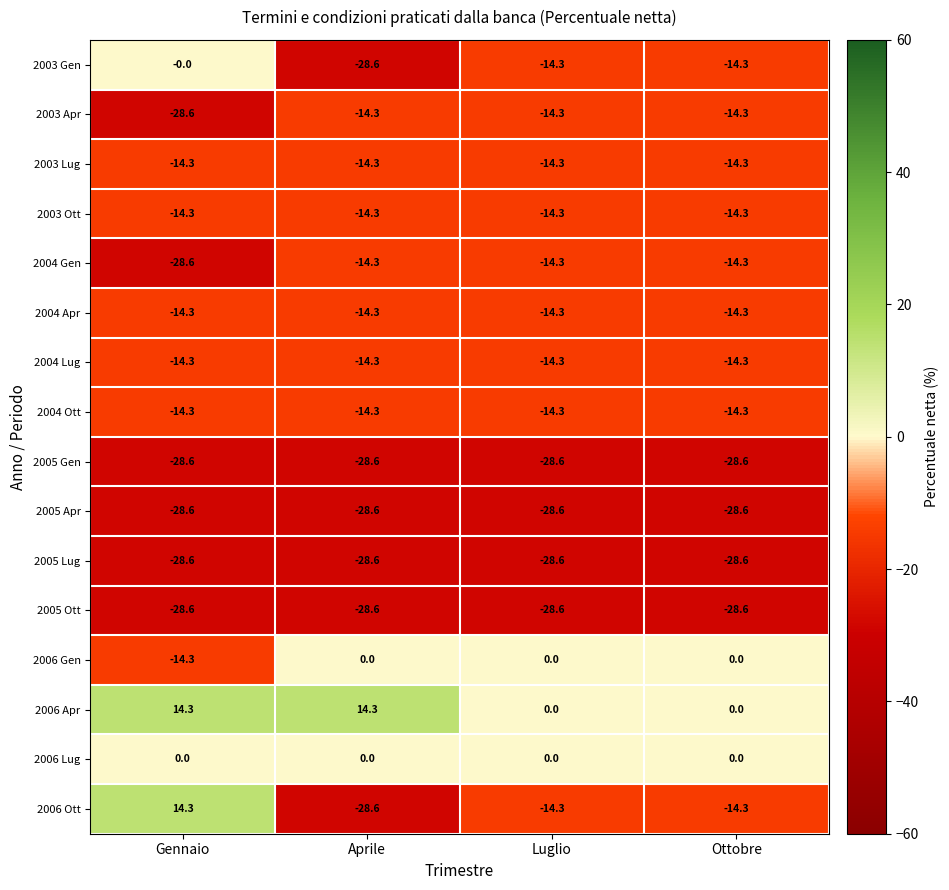

At how many categories does at least one series exceed 11?

2